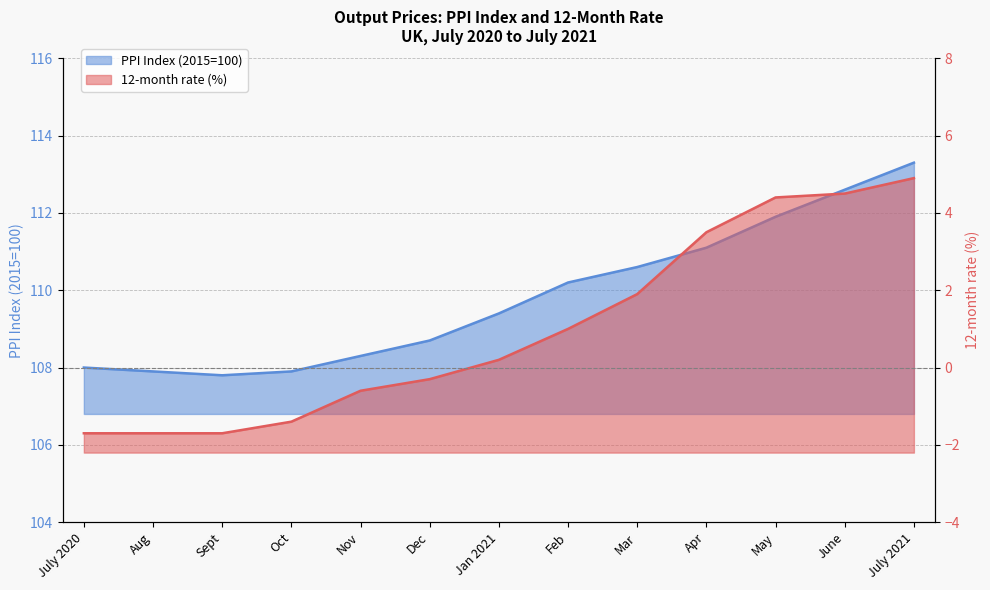

True or false: PPI Index (2015=100) and 12-month rate intersect in this chart.

False